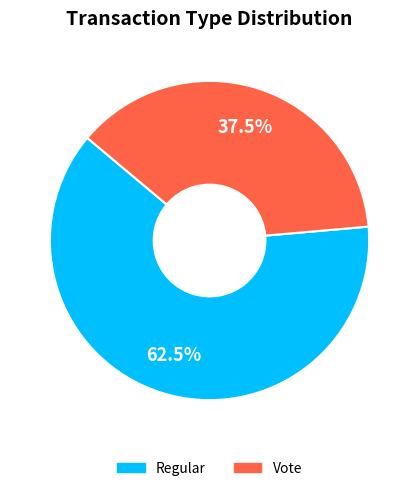

Which slice is the largest?

Regular